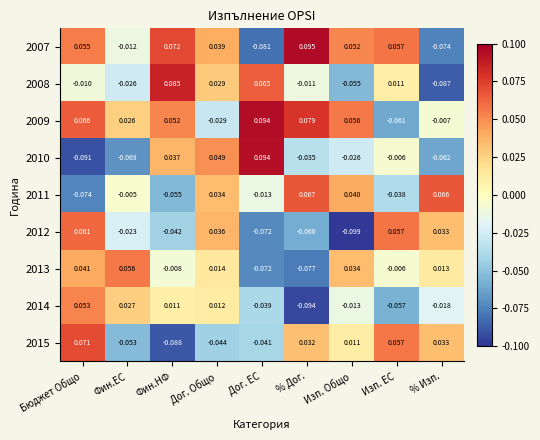

Which category has the highest value in the 2010 series?

Дог. ЕС